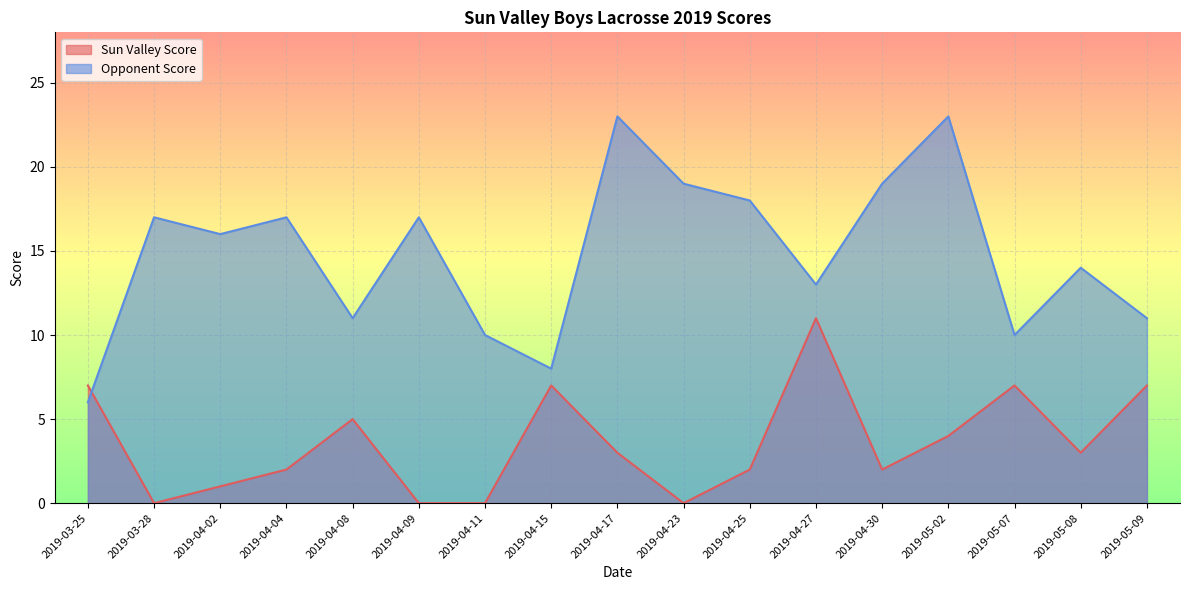

Where is the first local minimum for Sun Valley Score?

2019-03-28